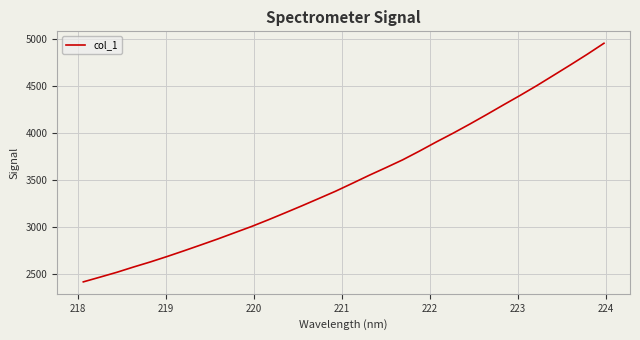

What is the greatest value displayed?

4949.5